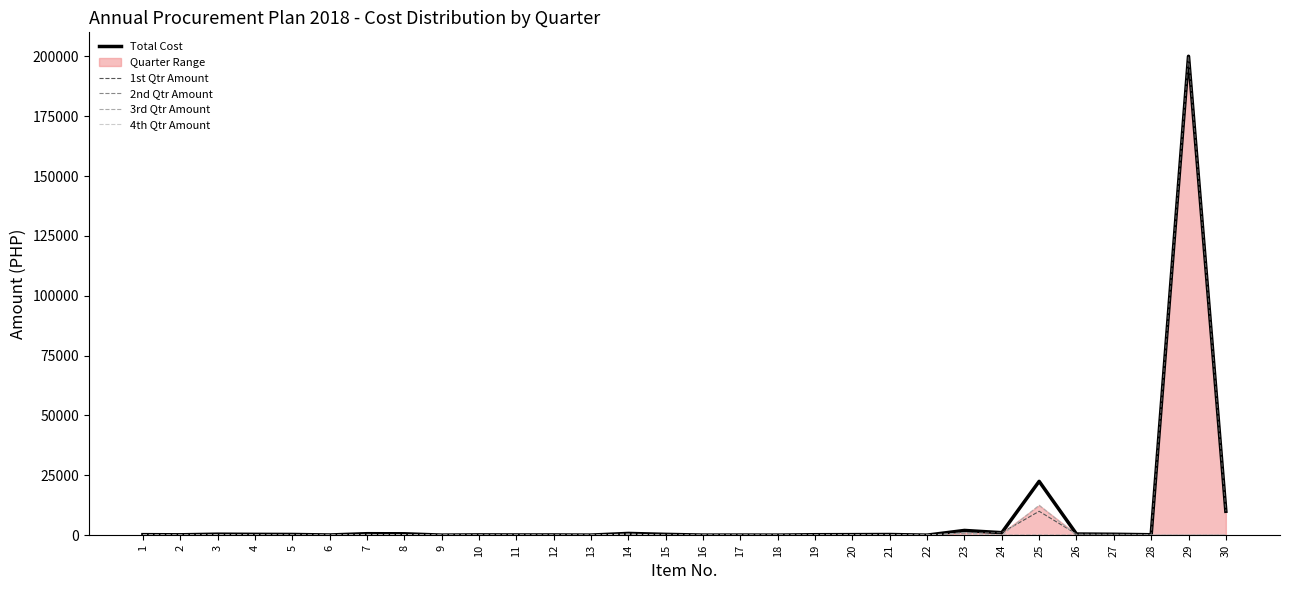

At which category is the sum across all series the highest?

29